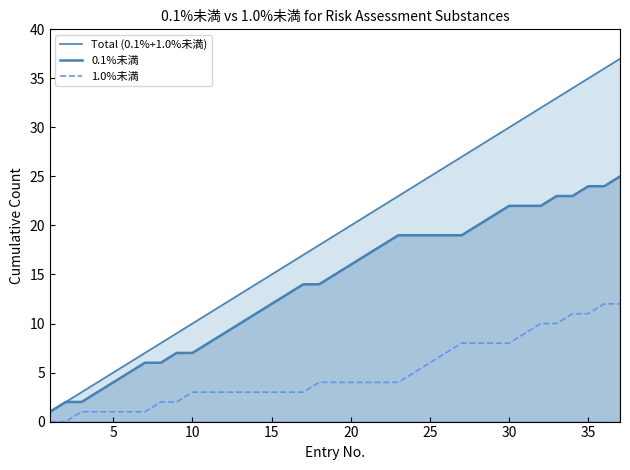

What is the highest value of the 1.0%未満 series?

12